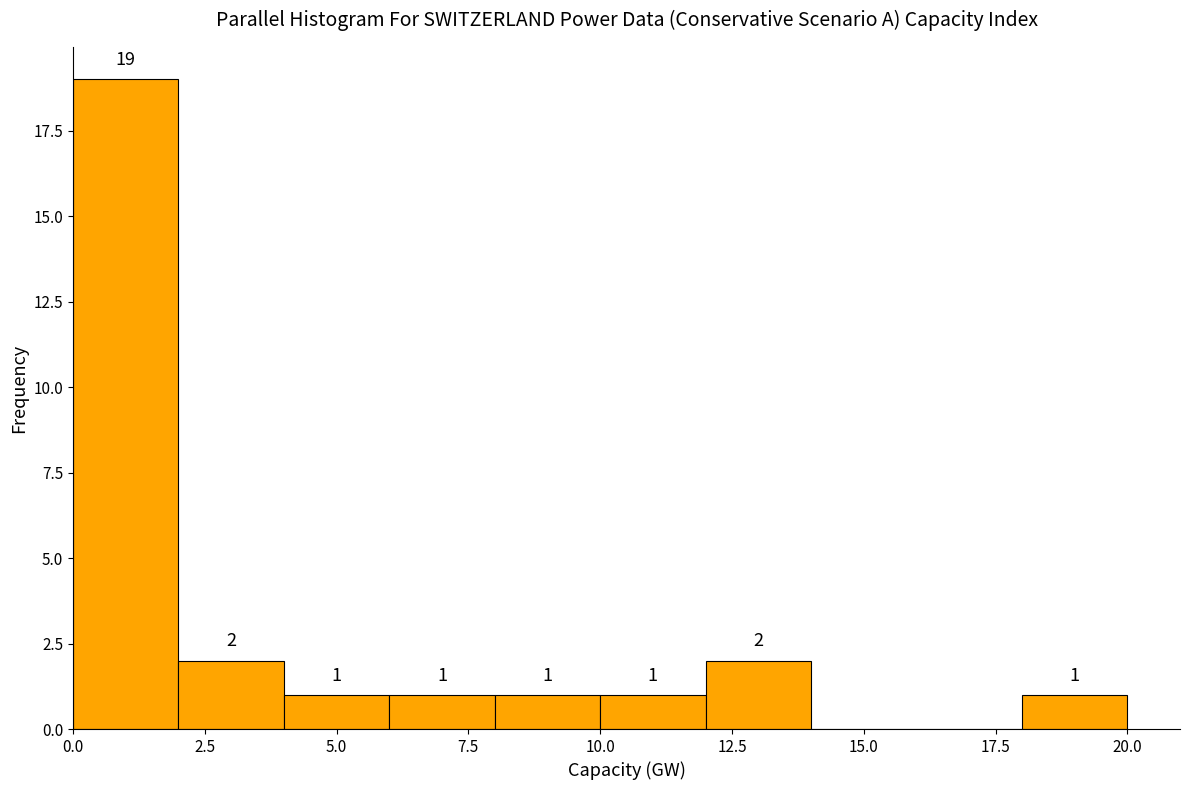

Over which range of the x-axis is the bar tallest?

0 to 2